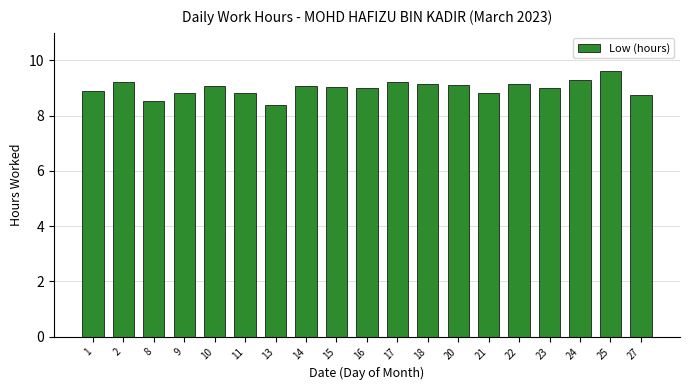

What is the sum of all values?

171.0